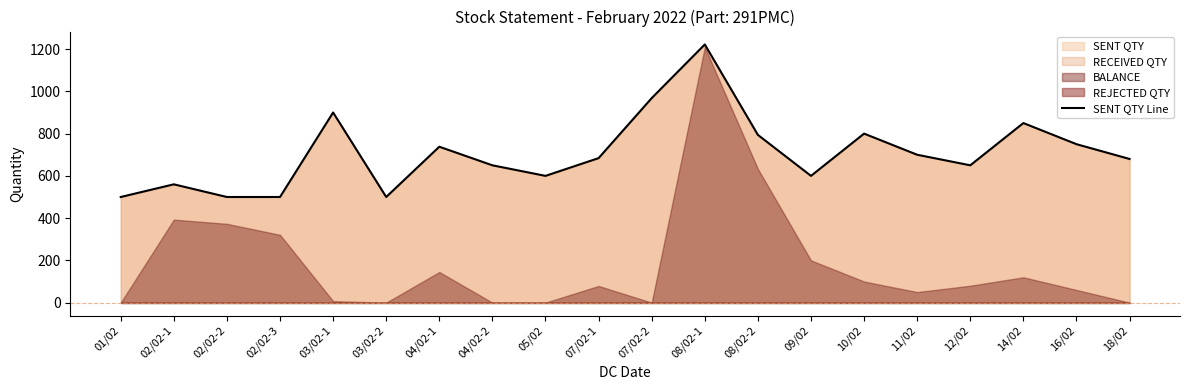

Is it true that the value at 16/02 is 1106?

False